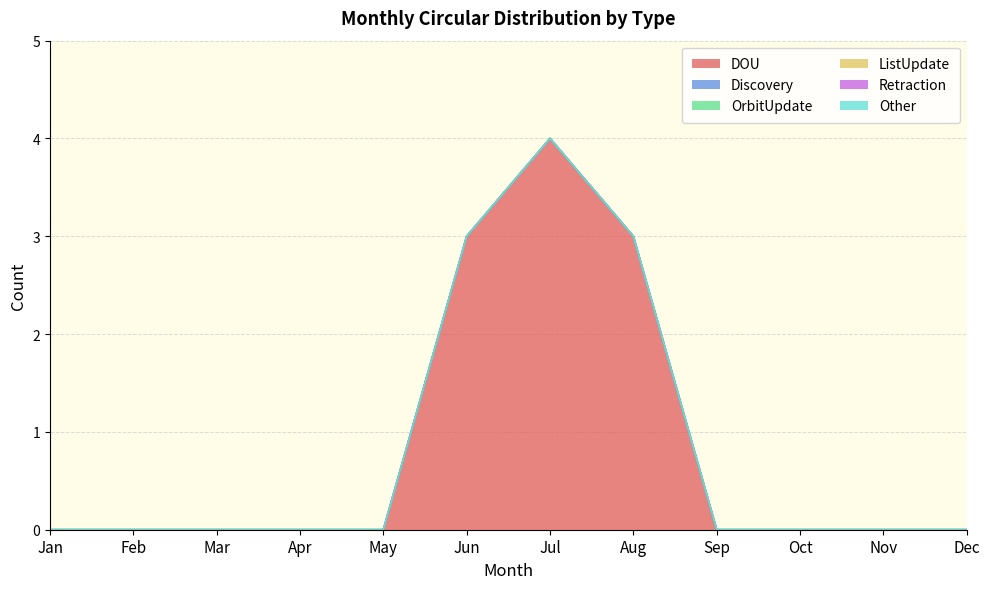

Does the chart have visible grid lines?

Yes